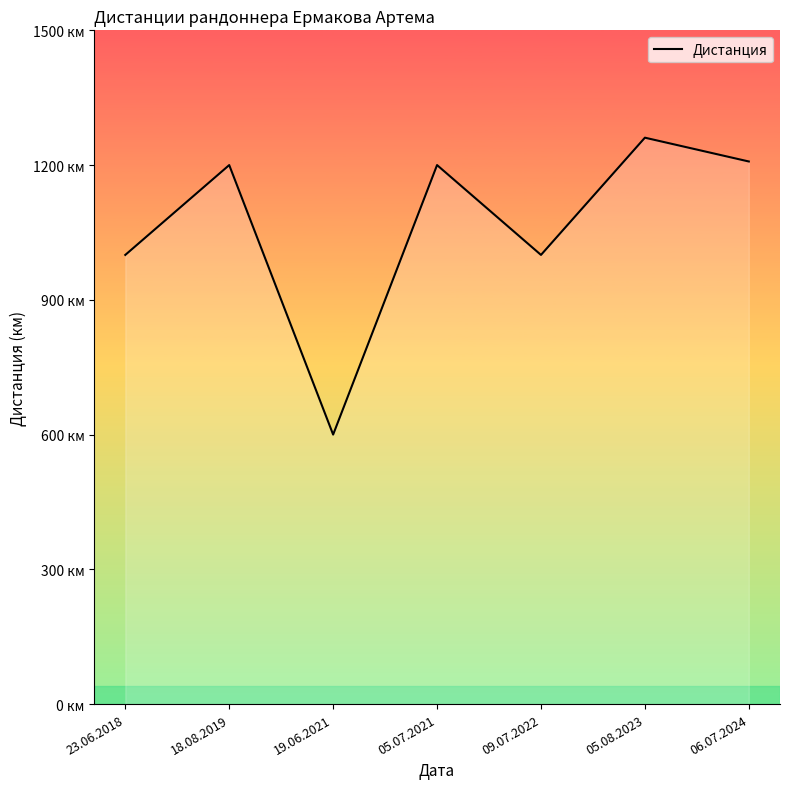

Does the chart display data point markers on the line(s)?

No